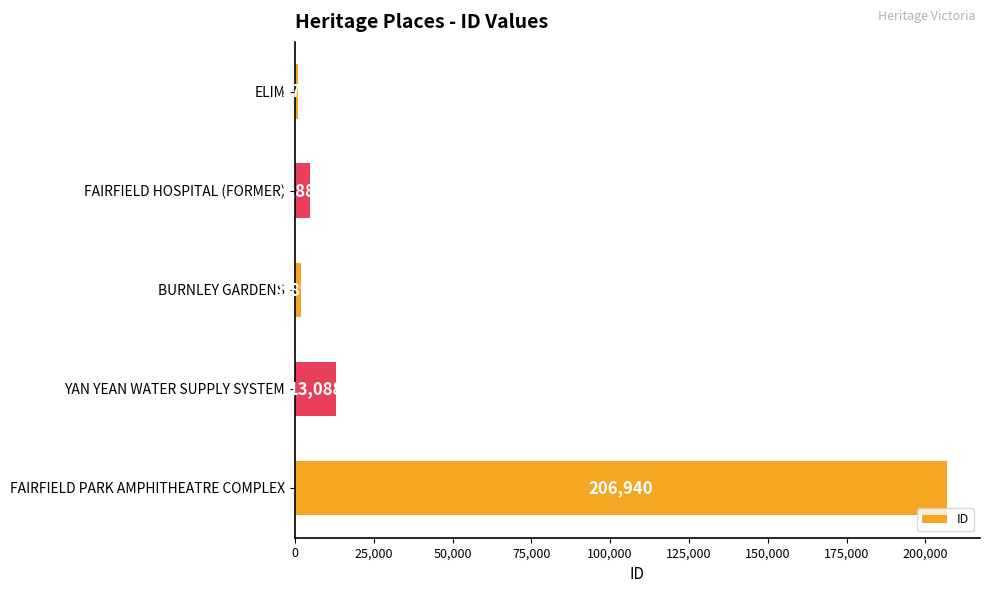

List the labels in order of value, largest first.

FAIRFIELD PARK AMPHITHEATRE COMPLEX, YAN YEAN WATER SUPPLY SYSTEM, FAIRFIELD HOSPITAL (FORMER), BURNLEY GARDENS, ELIM